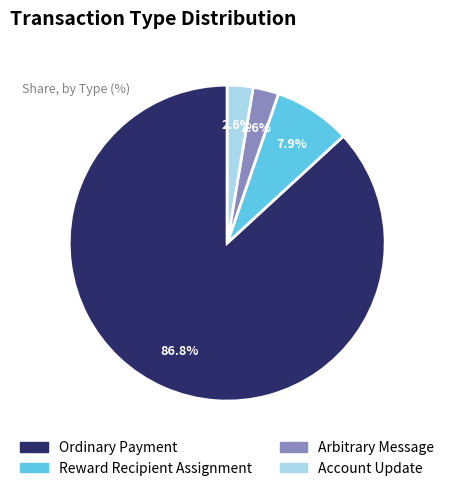

How many slices are in this pie chart?

4